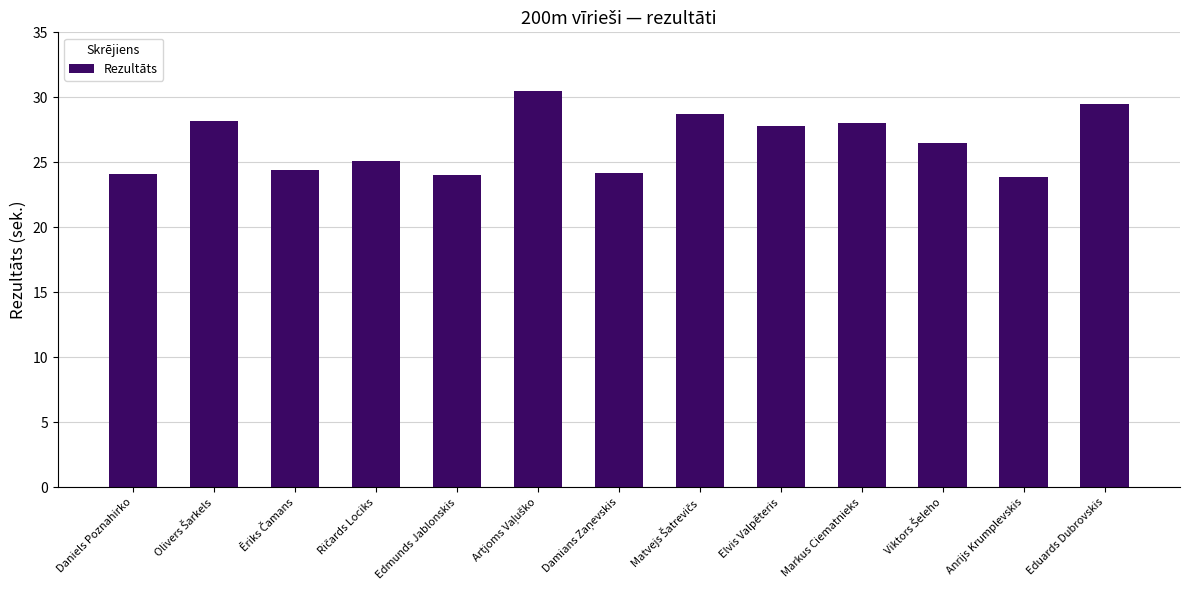

Are the bars horizontal?

No